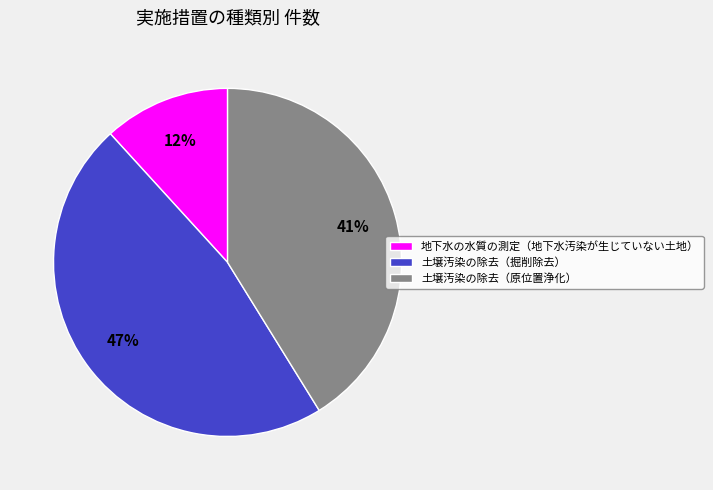

Rank the categories by value from highest to lowest.

土壌汚染の除去（掘削除去）, 土壌汚染の除去（原位置浄化）, 地下水の水質の測定（地下水汚染が生じていない土地）